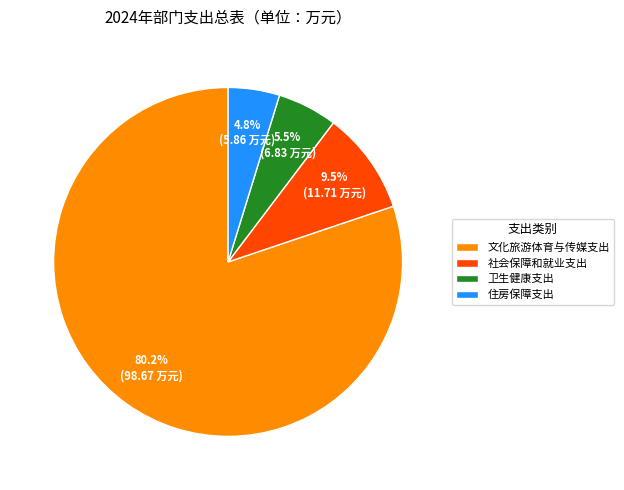

Rank the categories by value from lowest to highest.

住房保障支出, 卫生健康支出, 社会保障和就业支出, 文化旅游体育与传媒支出